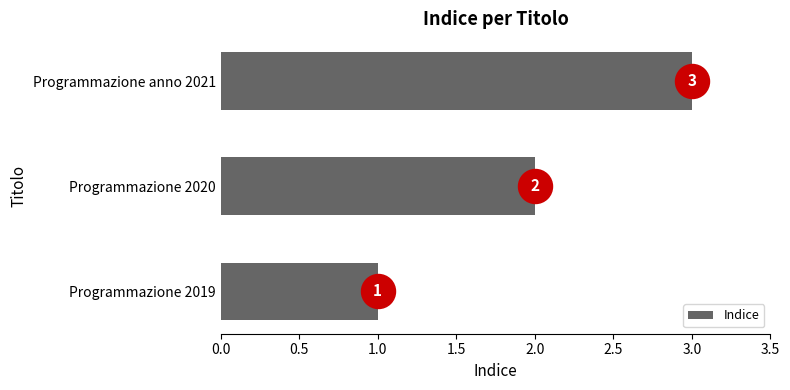

The Indice series shows 3 at Programmazione anno 2021. True or false?

True